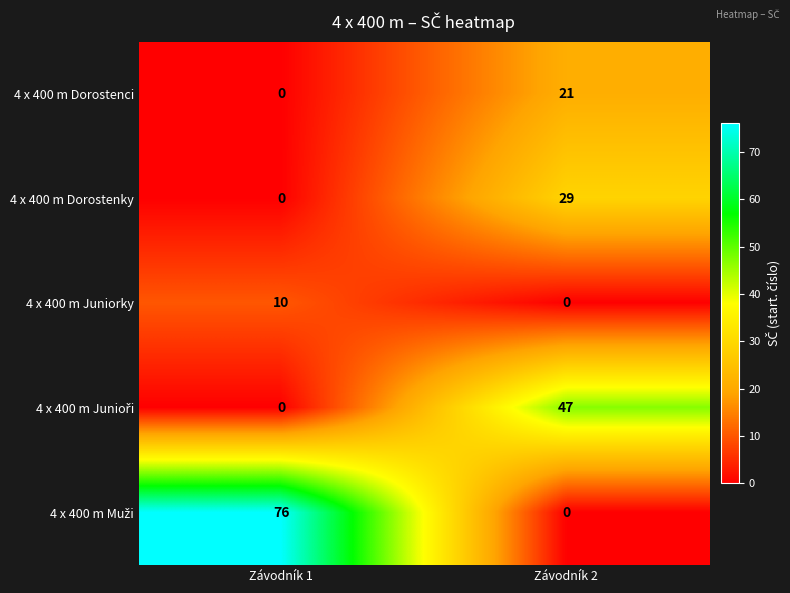

Is it true that 4 x 400 m Dorostenky equals 0 at Závodník 1?

True